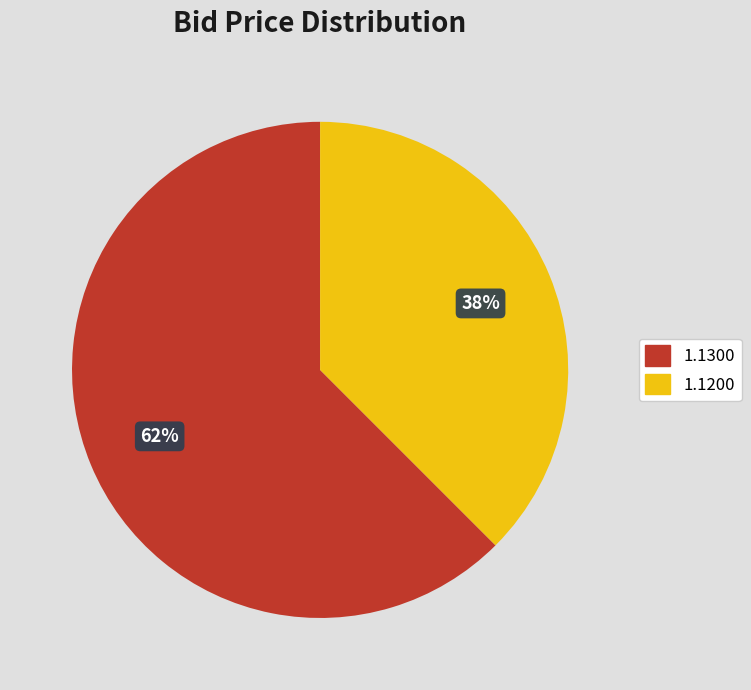

To the nearest percent, what portion does 1.1200 represent?

38%